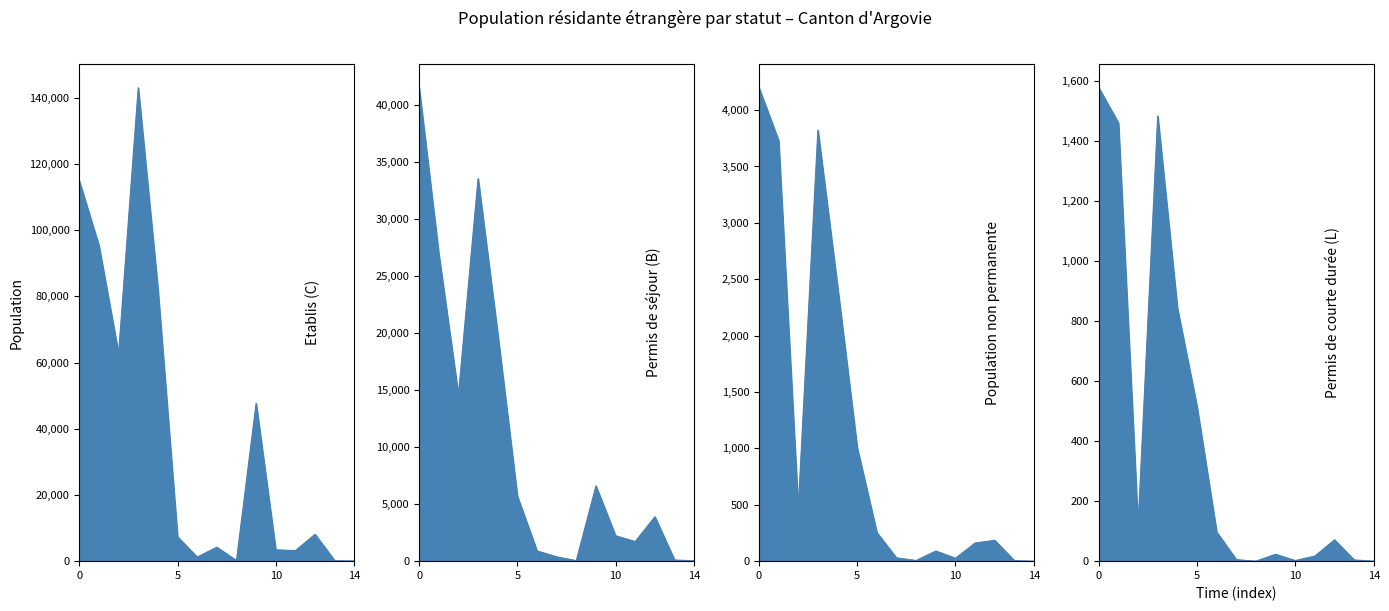

What position from the right is Asie?

3